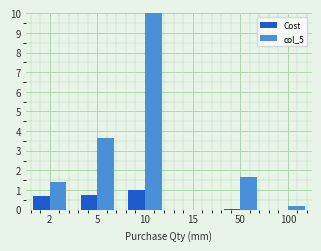

Which series has the largest range (max minus min)?

col_5